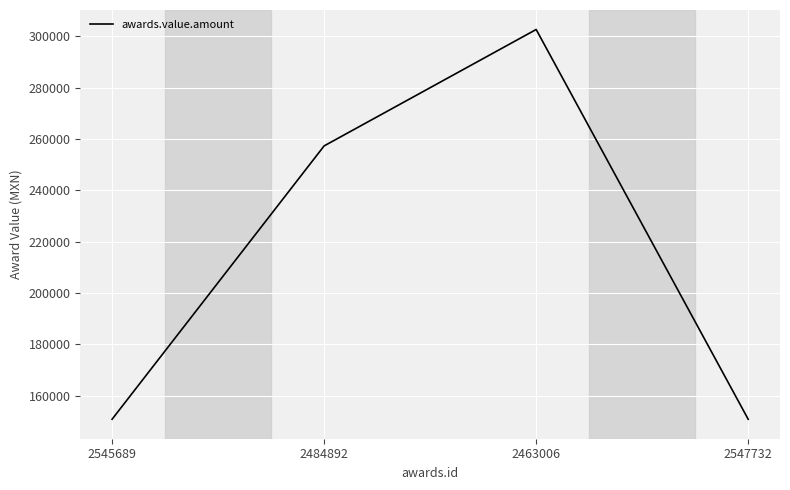

How many interior local peaks (higher than both neighbors) does the data have?

1